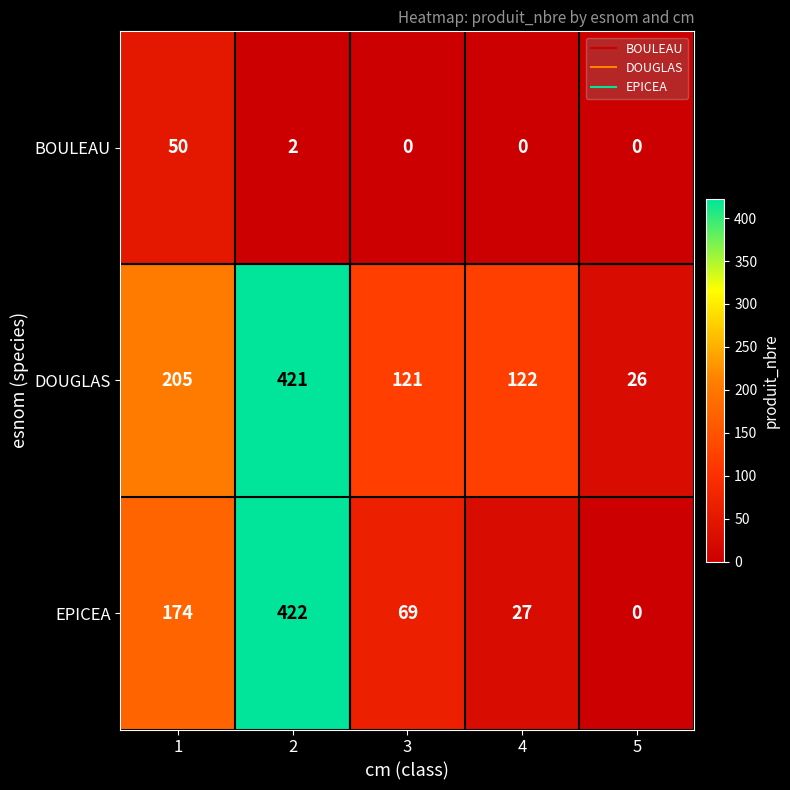

What is the sum of all BOULEAU values?

52